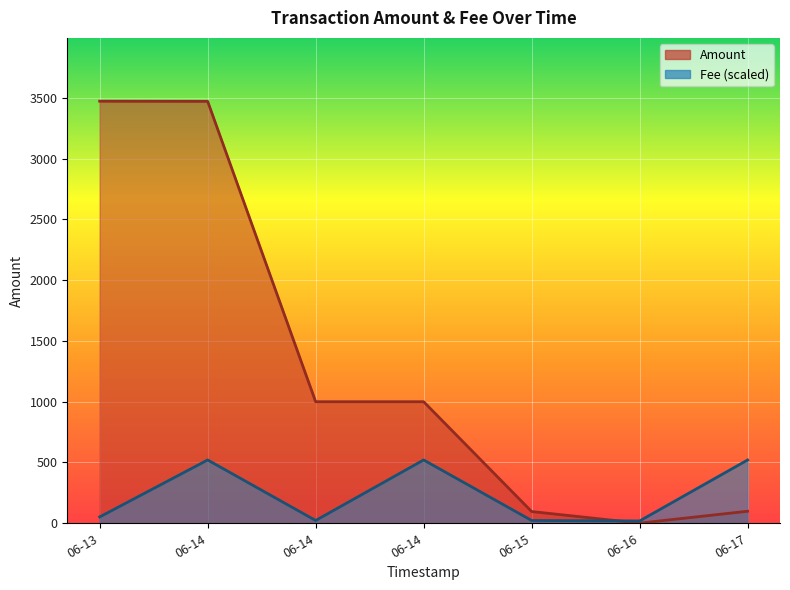

How many interior local peaks does the Fee series have?

2